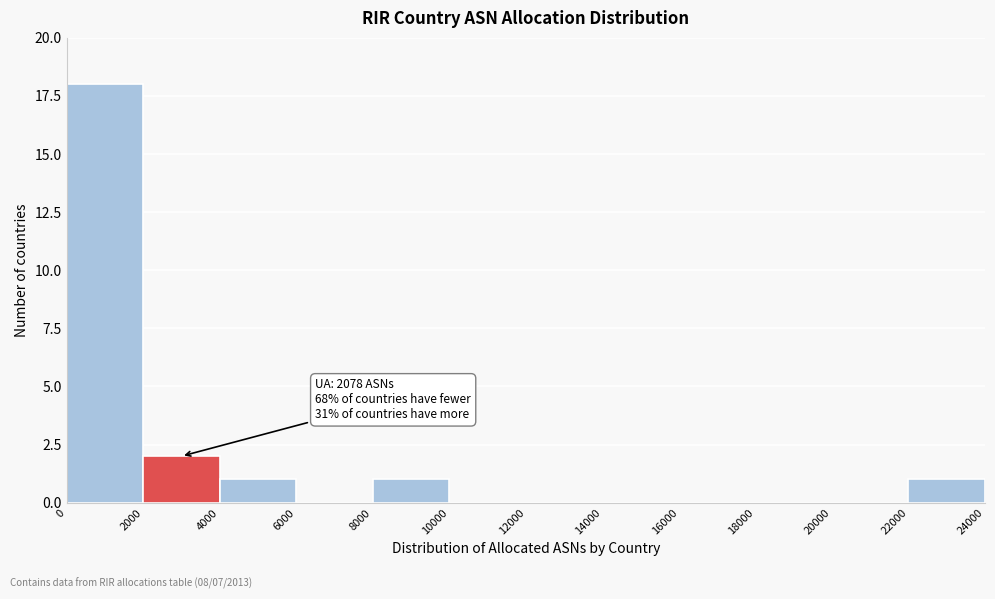

Which range on the x-axis has the tallest bar?

0 to 2000